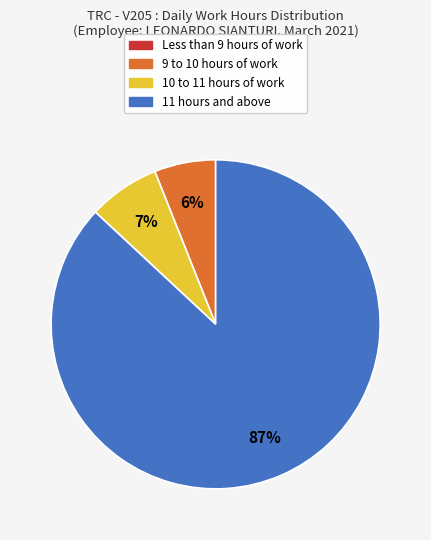

Is there any slice that represents more than half of the pie?

Yes